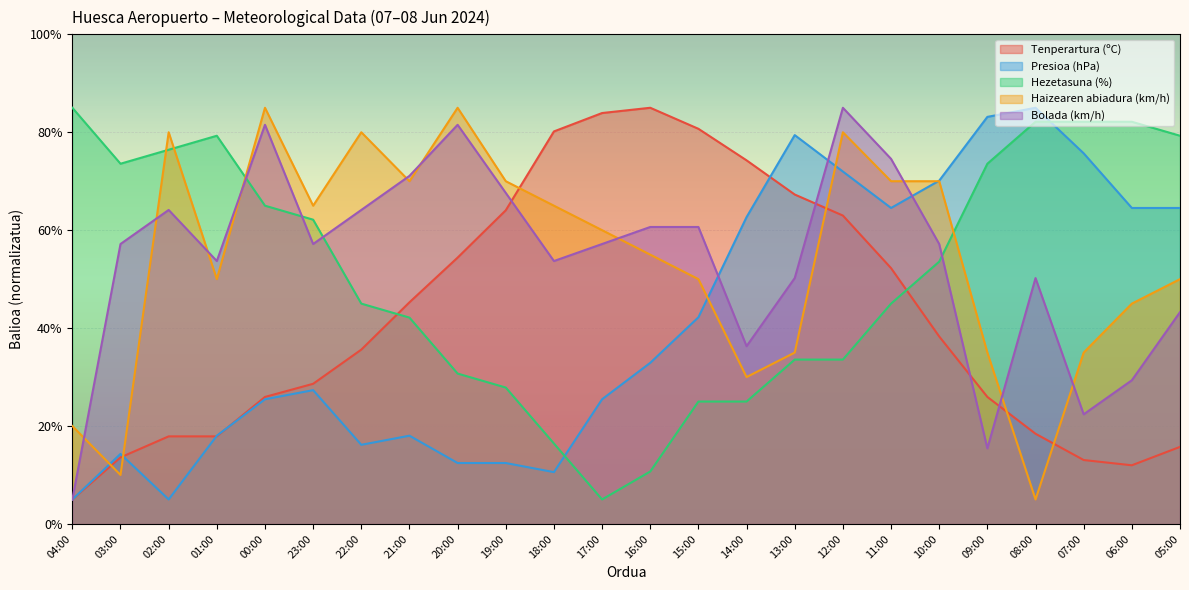

What is the sum of the Presioa (hPa) values at 21:00 and 08:00?

103.0